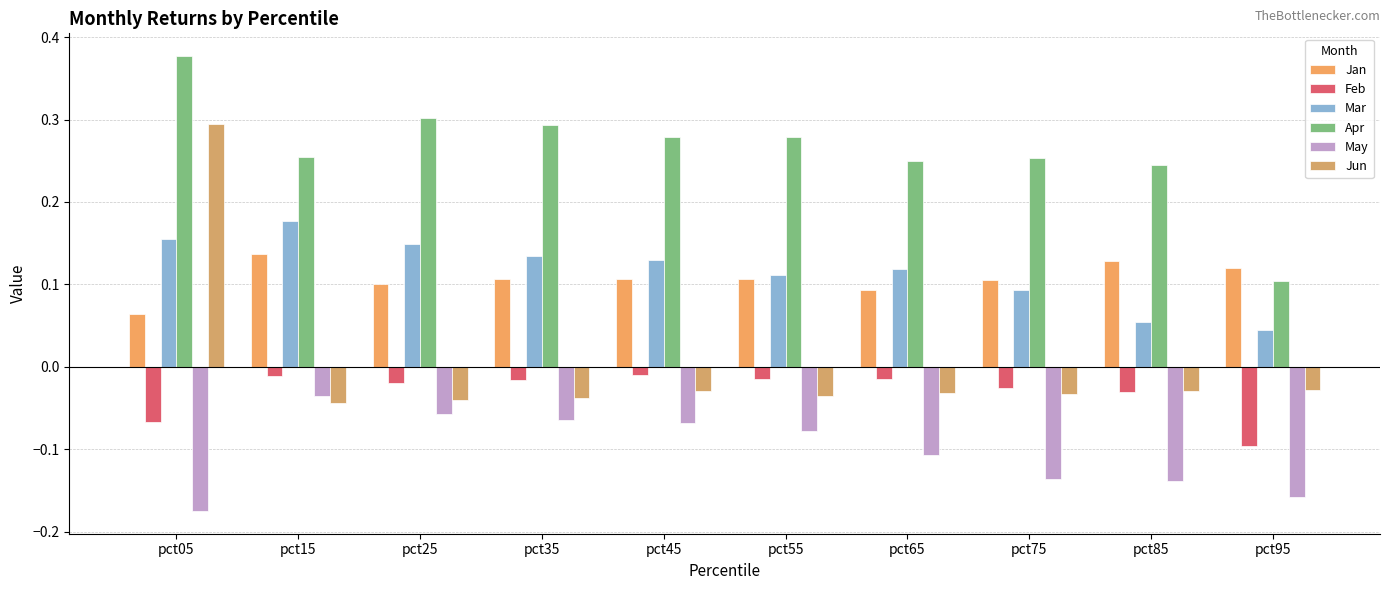

What is the value of the Feb bar at the 10th from the left?

-0.1